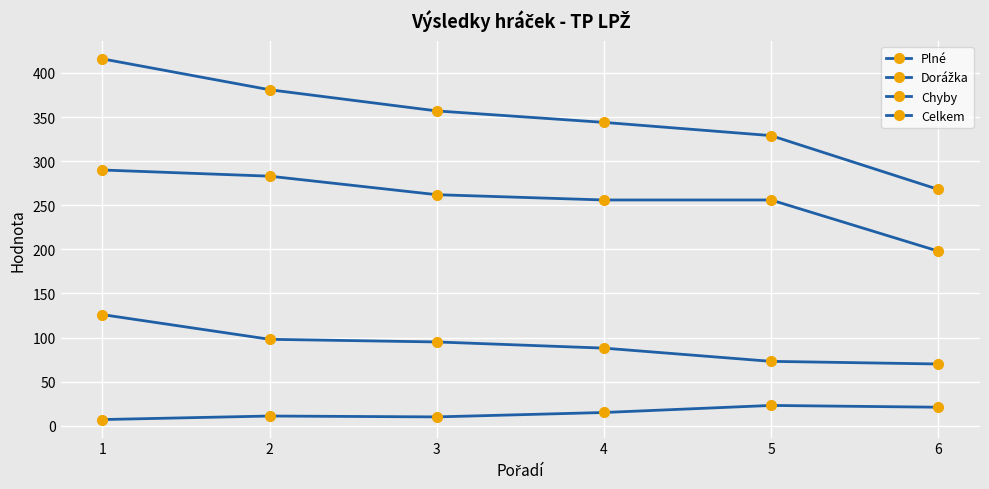

Which category has the highest value in the Celkem series?

1